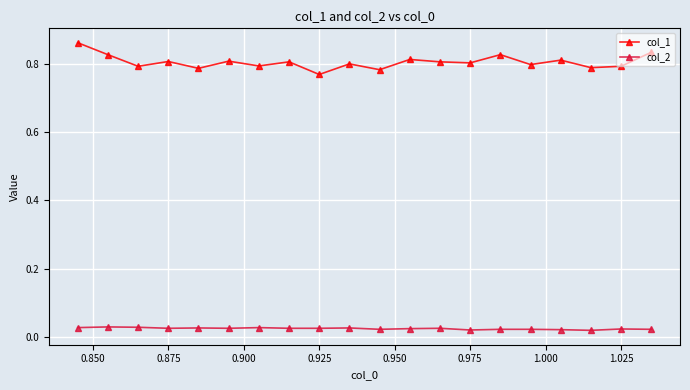

What is the sum of all col_1 values?

16.1